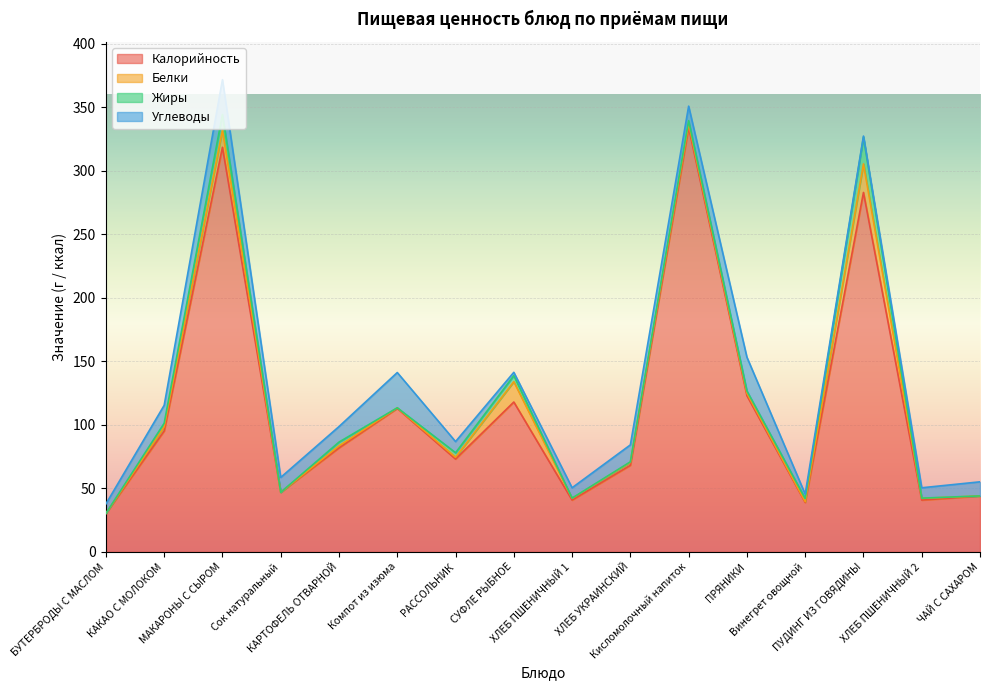

How many interior local peaks does the Жиры series have?

5